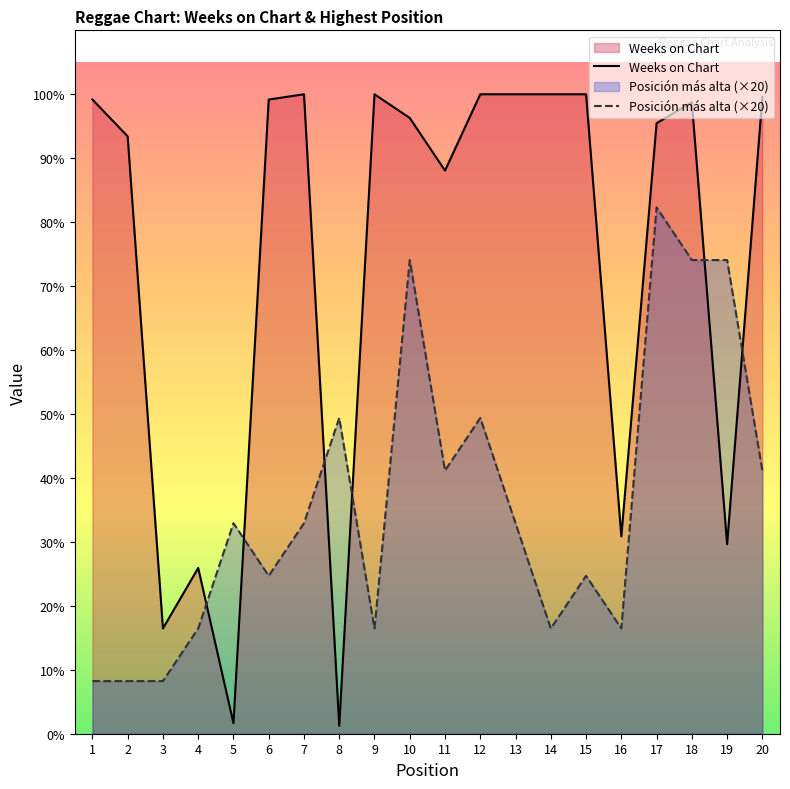

Which has a higher value, 15 or 11?

15